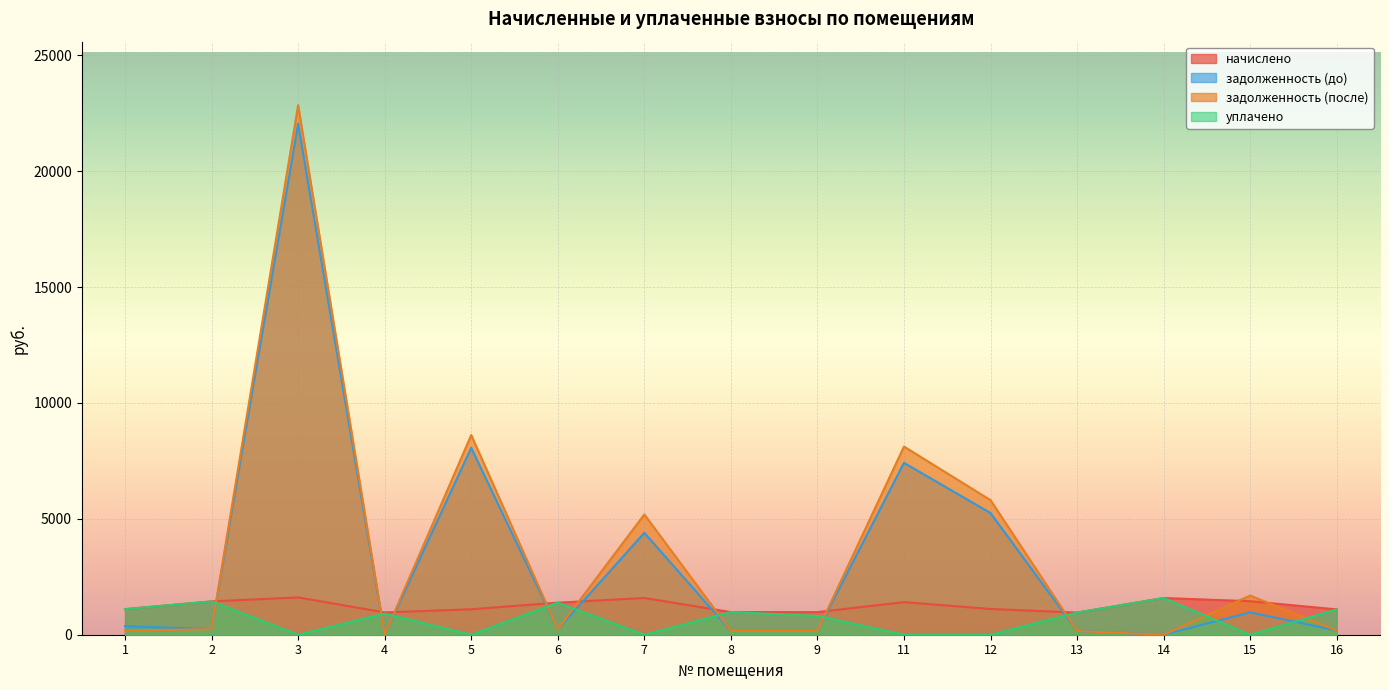

In начислено, how many points are lower than both neighbors (excluding endpoints)?

2